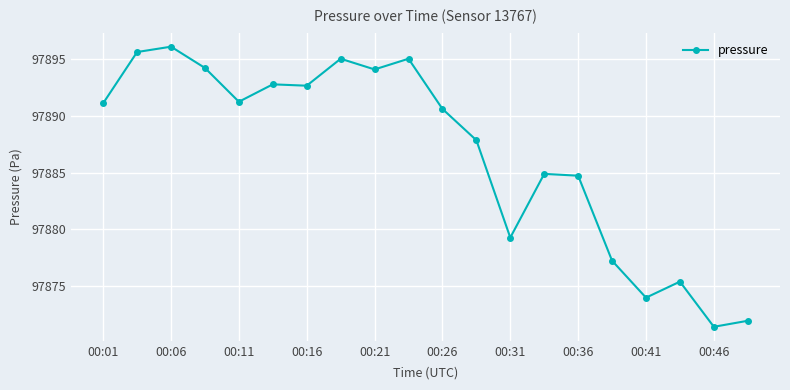

What is the sum of all values?

1957735.0